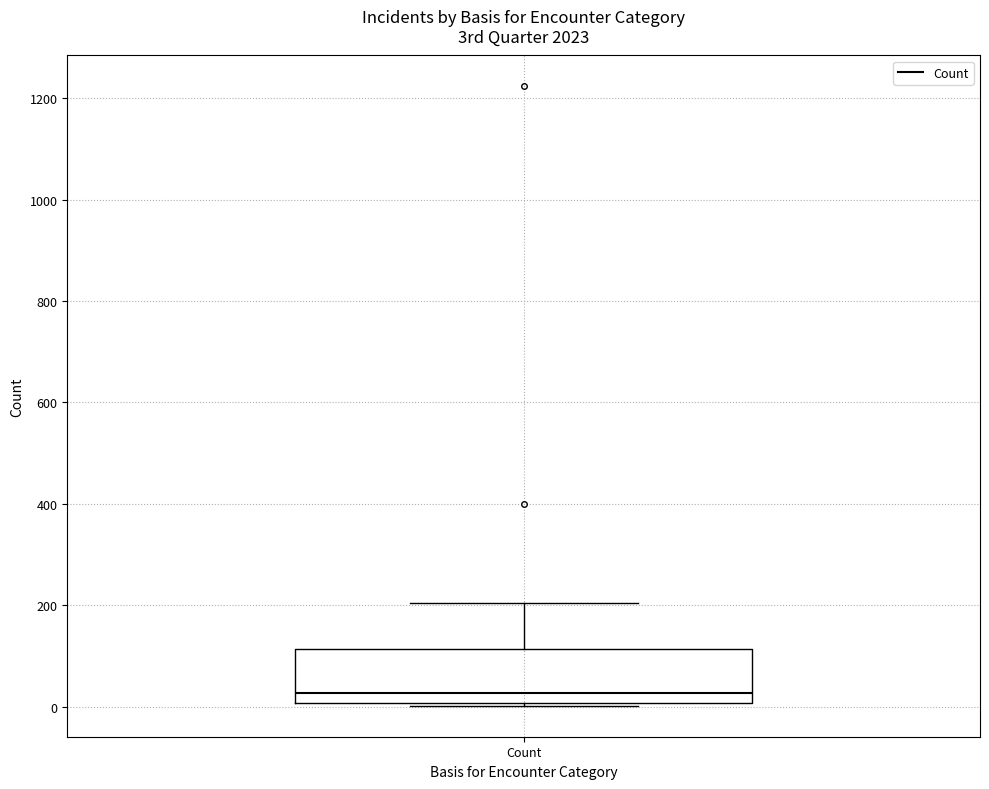

Where does the upper whisker of the box for Count end on the y-axis? The values are not printed on the chart, so give them approximately, as read against the axis.

200